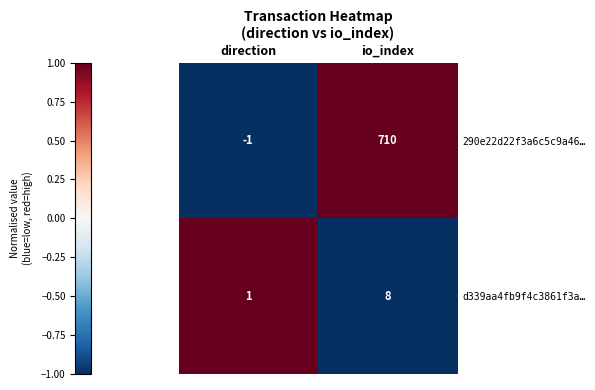

The 290e22d22f3a6c5c9a46… series shows 1036 at io_index. True or false?

False